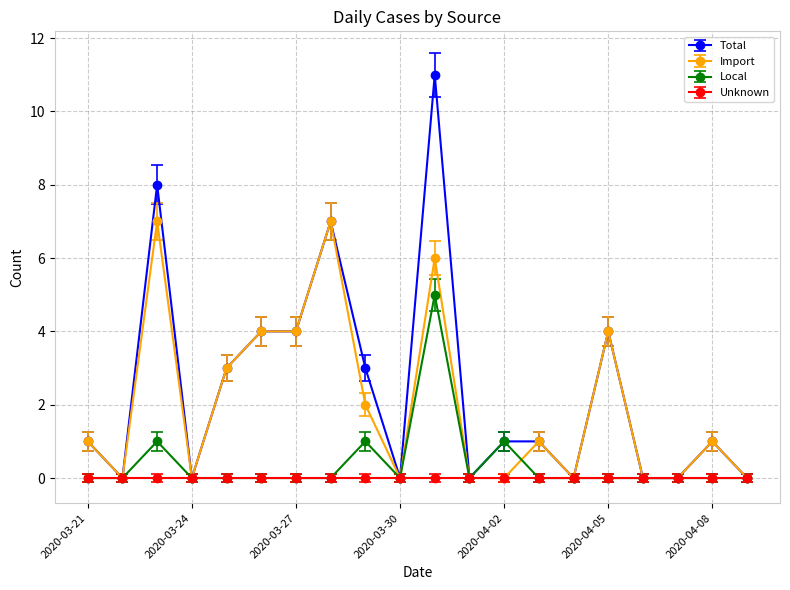

Rank the series by their maximum value, from highest to lowest.

Total, Import, Local, Unknown